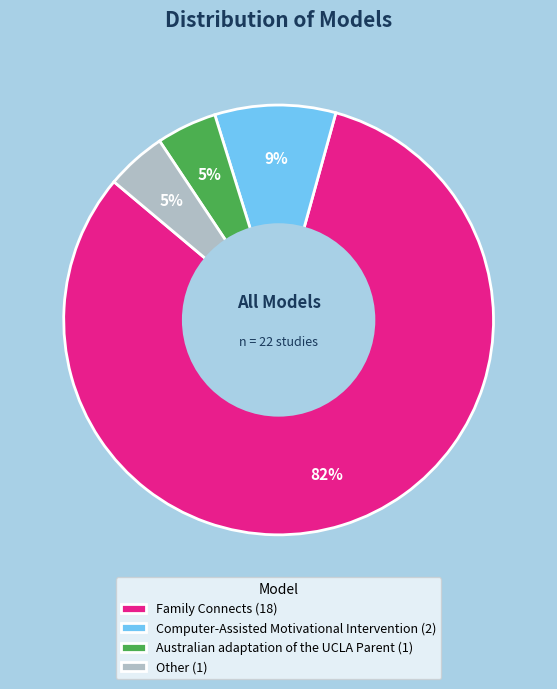

Is there a majority slice in this chart?

Yes